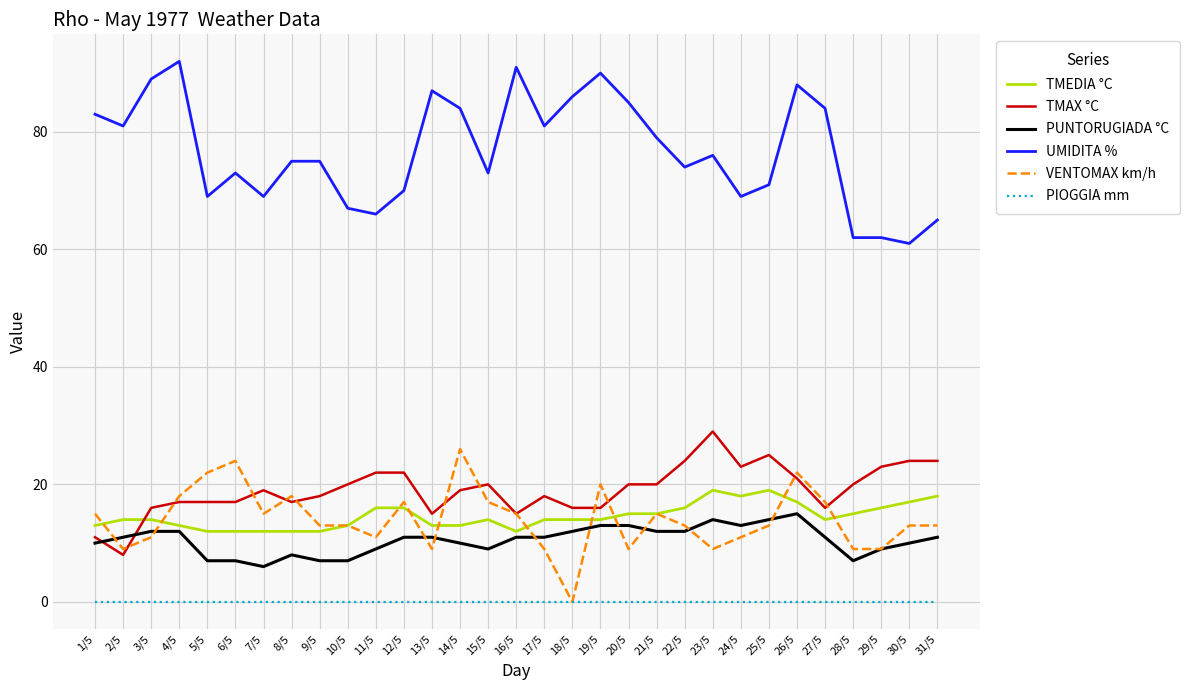

Between 1/5 and 20/5, which series saw the biggest shift?

TMAX °C